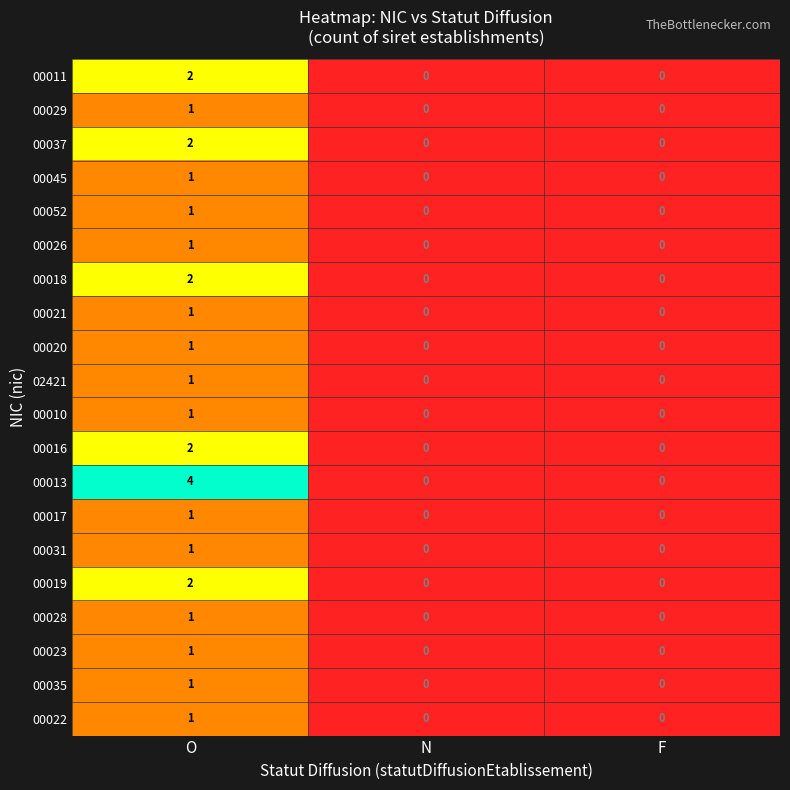

What is the greatest value displayed?

4